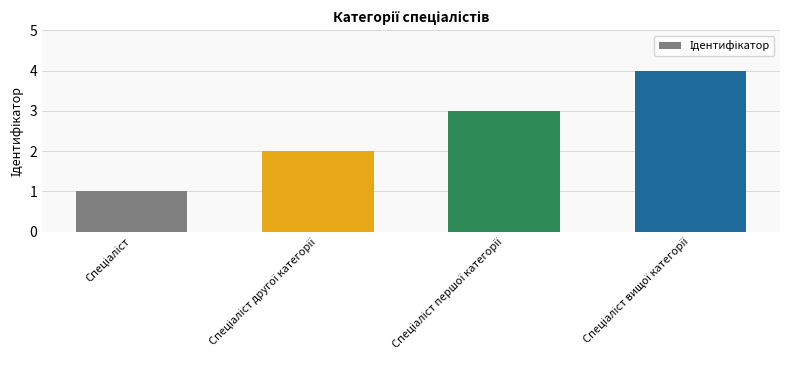

What is the sum of all values?

10